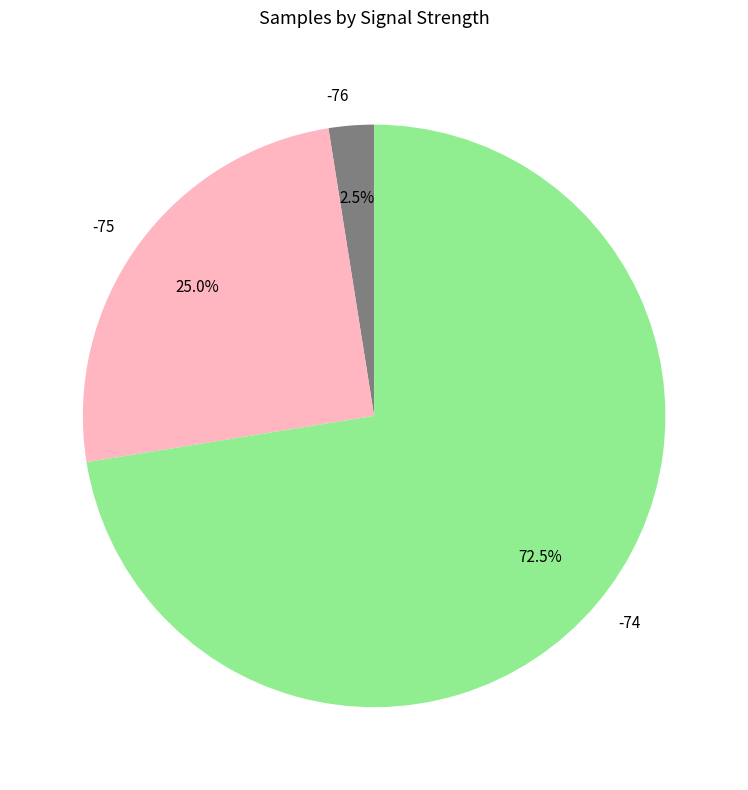

Count the number of slices in the pie.

3